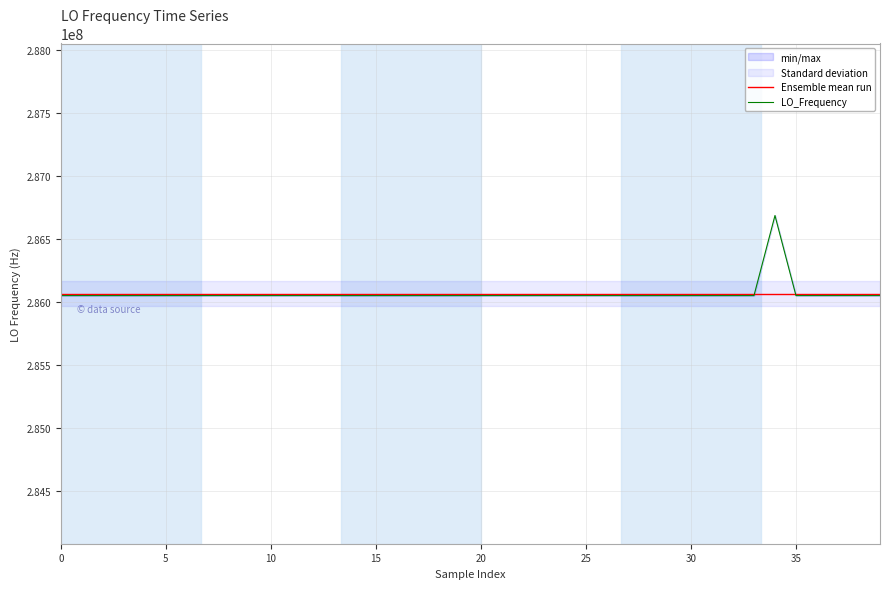

How many series are shown in this chart?

2